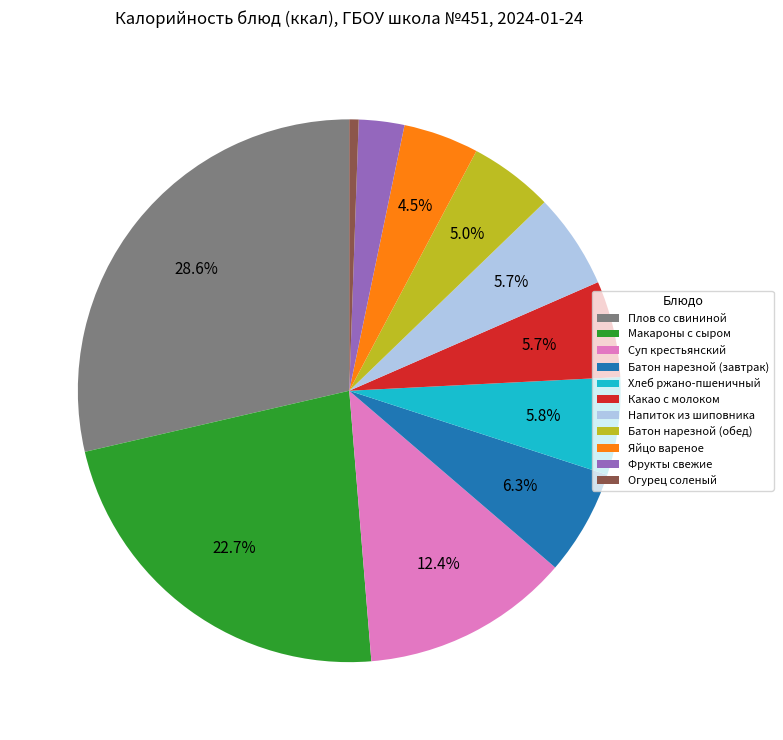

Is the sum of Макароны с сыром and Плов со свининой greater than half?

Yes